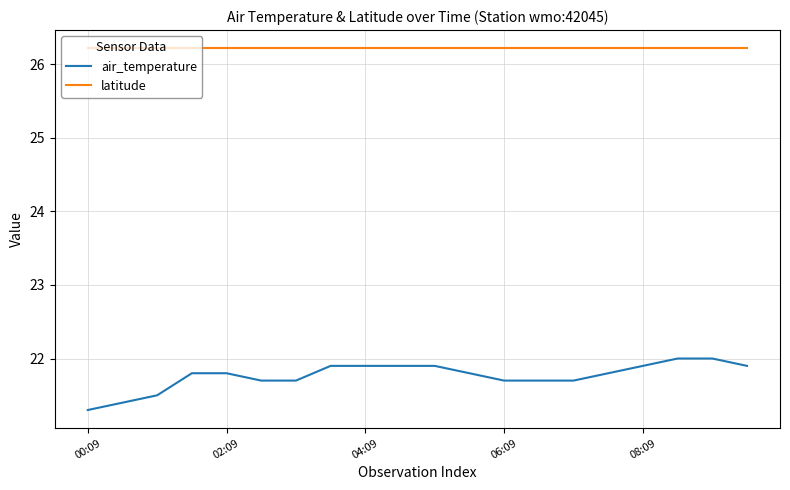

What is the highest value of the latitude series?

26.2